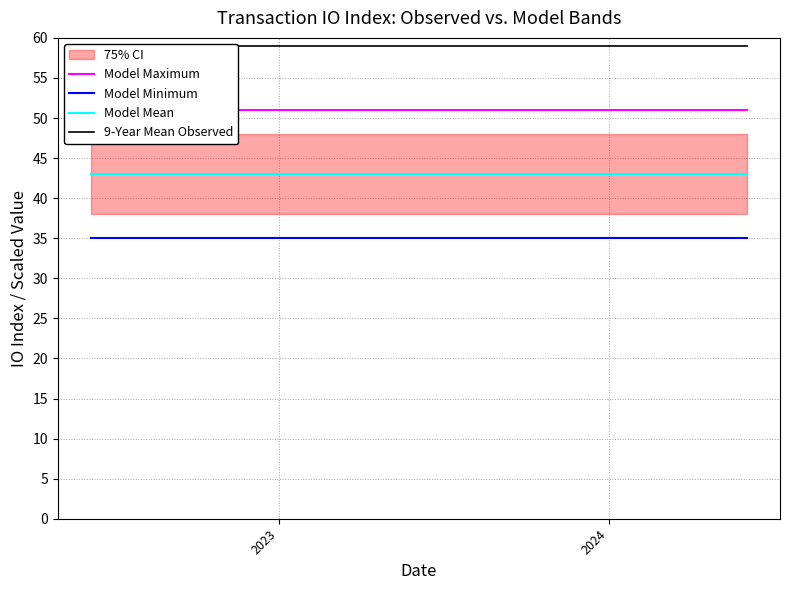

True or false: Model Mean and Model Minimum intersect in this chart.

False